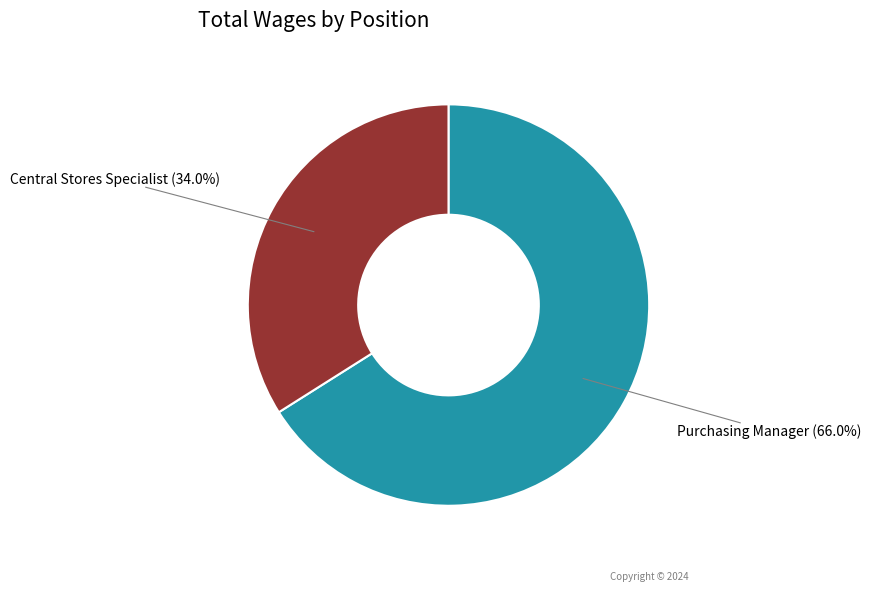

Is there a majority slice in this chart?

Yes